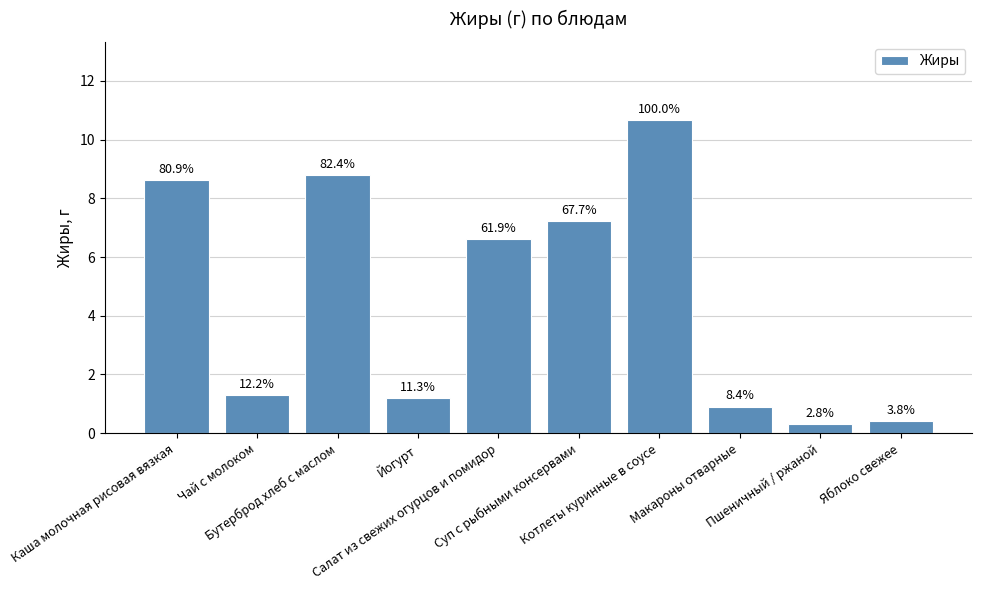

List the labels in order of value, smallest first.

Пшеничный / ржаной, Яблоко свежее, Макароны отварные, Йогурт, Чай с молоком, Салат из свежих огурцов и помидор, Суп с рыбными консервами, Каша молочная рисовая вязкая, Бутерброд хлеб с маслом, Котлеты куринные в соусе